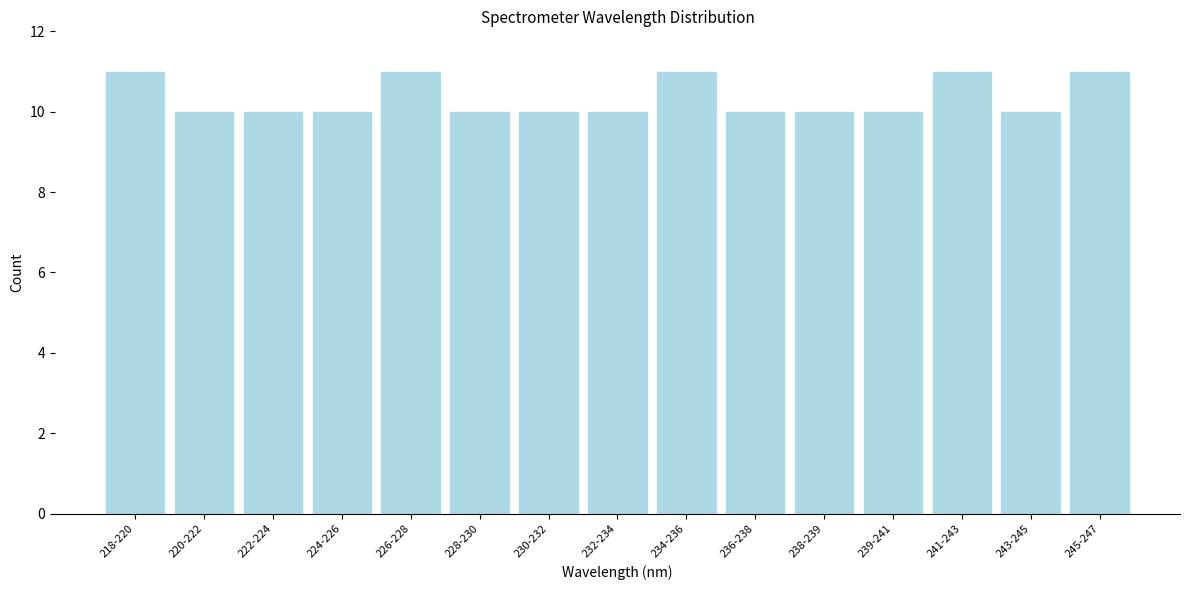

Reading right to left, transcribe all the data shown in this chart.

11	10	11	10	10	10	11	10	10	10	11	10	10	10	11